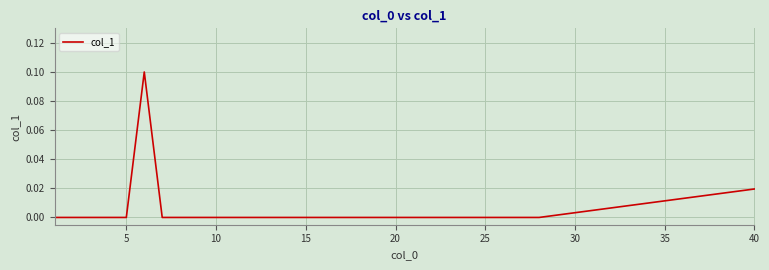

Is this an area chart (filled region under the line)?

No